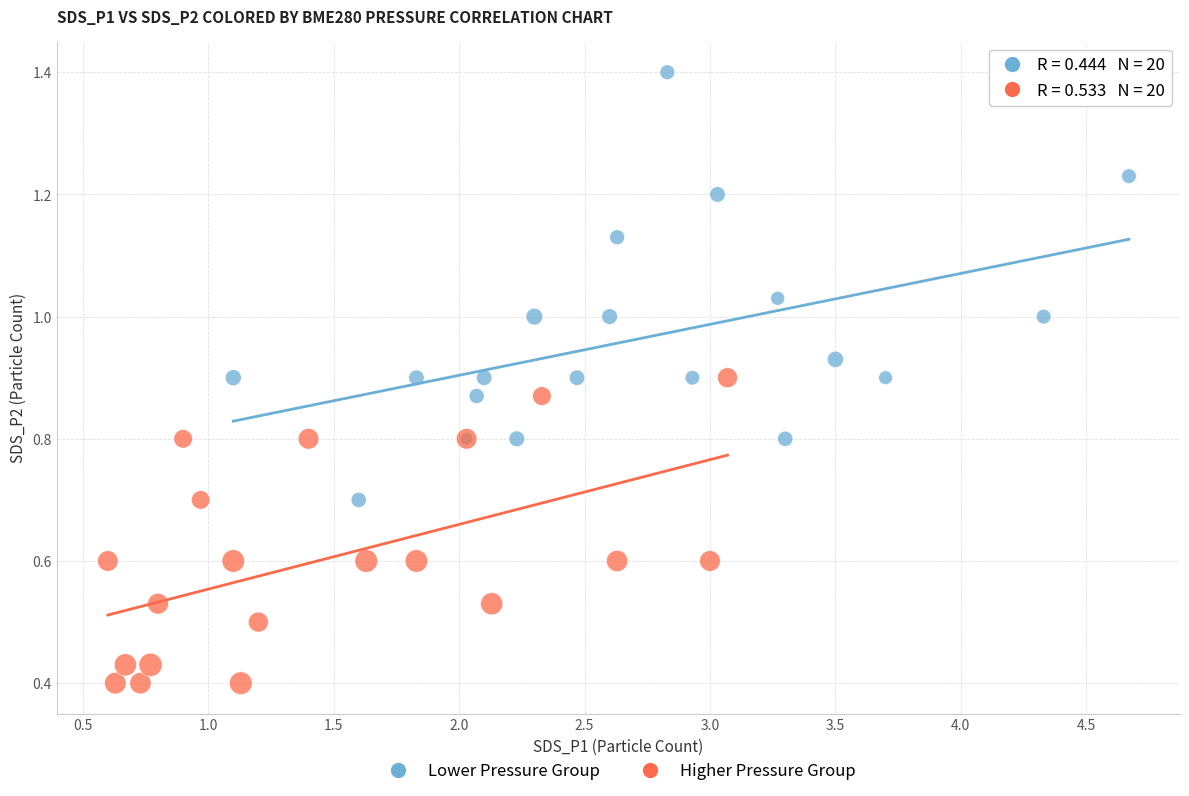

Which series contains the lowest Y value?

Higher Pressure Group